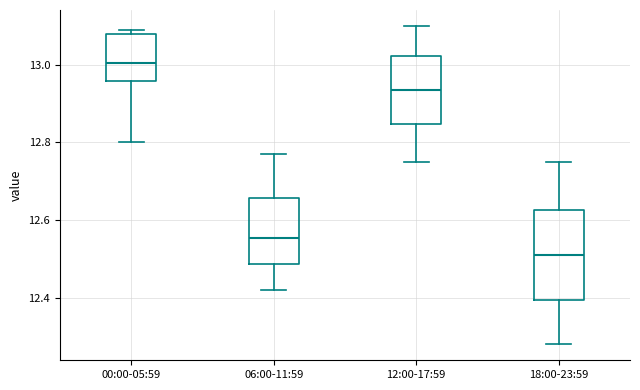

Comparing the boxes themselves (not the whiskers), which one is the tallest?

18:00-23:59